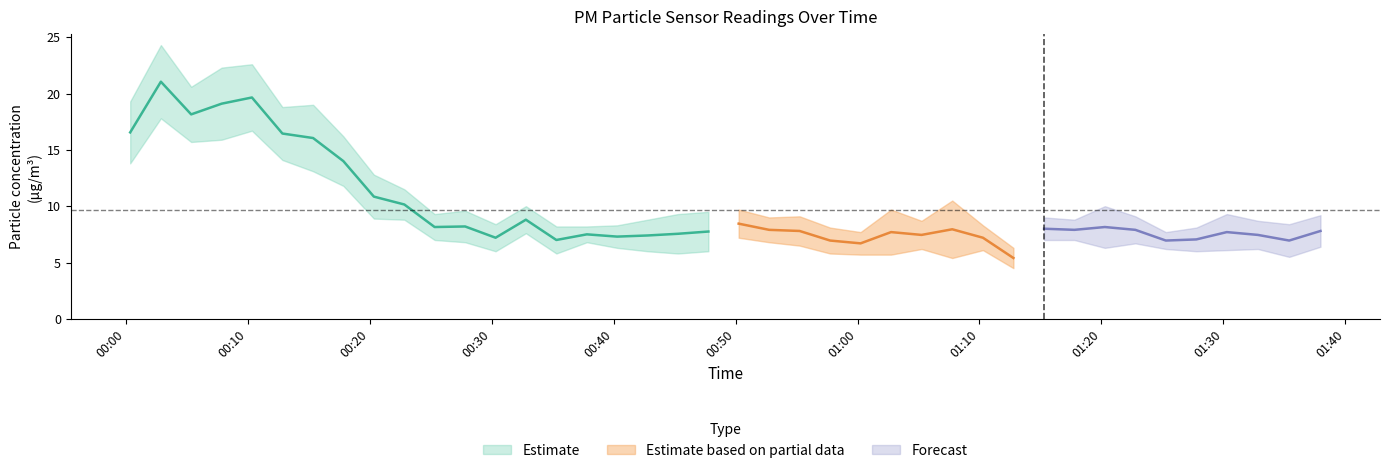

What is the lowest value of the P2 series?

4.5